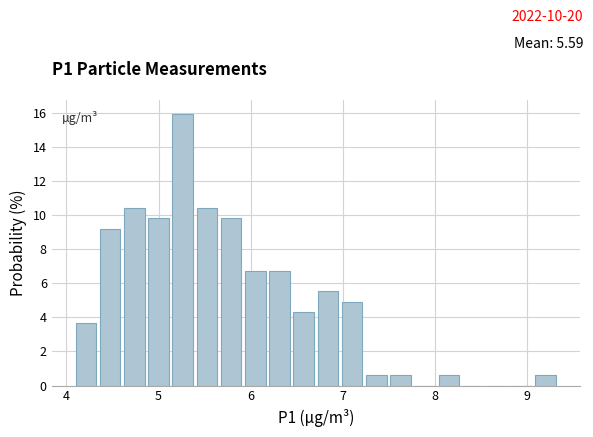

Read against the x-axis, roughly where is the centre of the tallest bar?

5.3